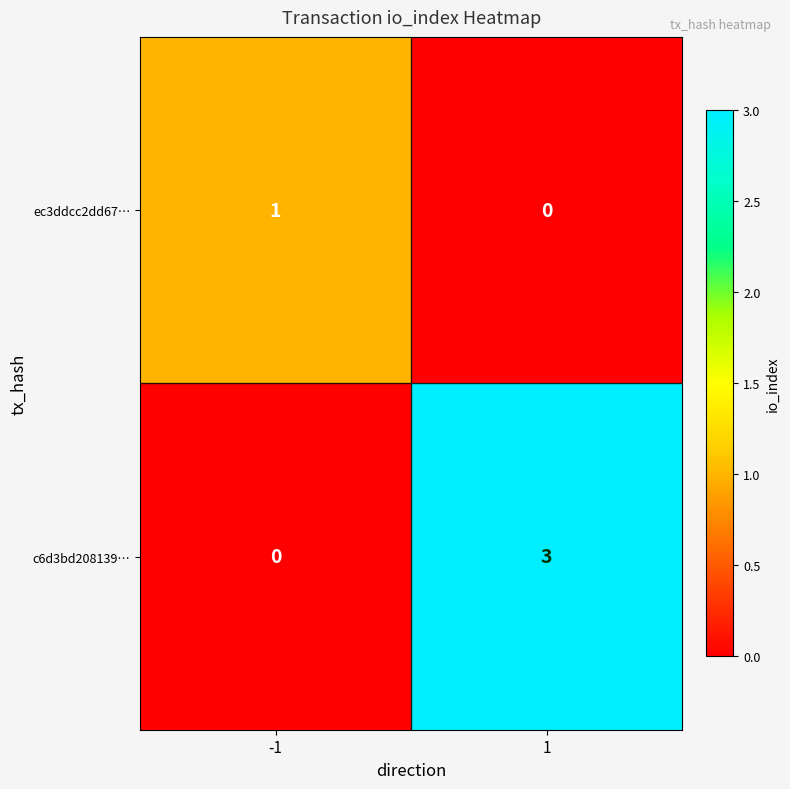

Reading left to right, transcribe all the data shown in this chart.

ec3ddcc2dd67…: 1	0
c6d3bd208139…: 0	3